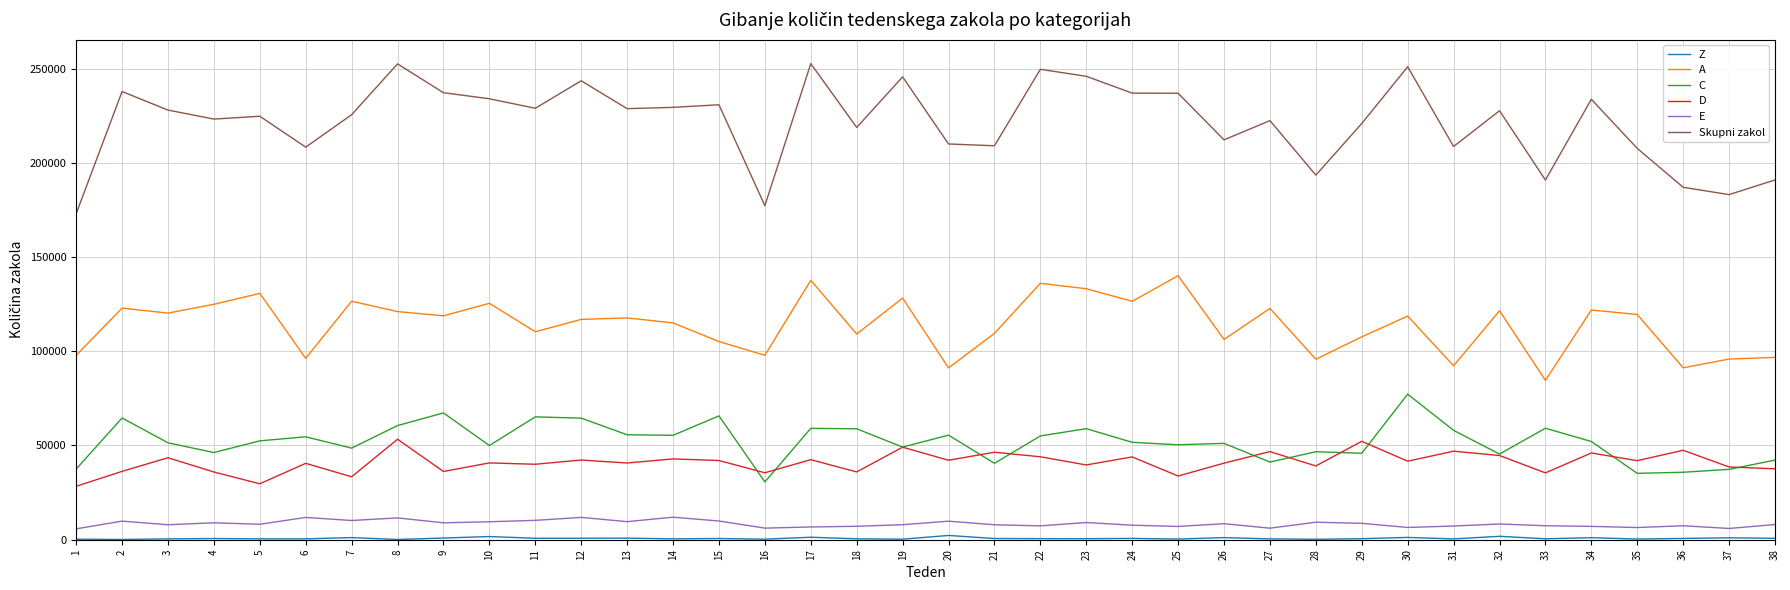

The value of D at 1 is 28345. True or false?

True